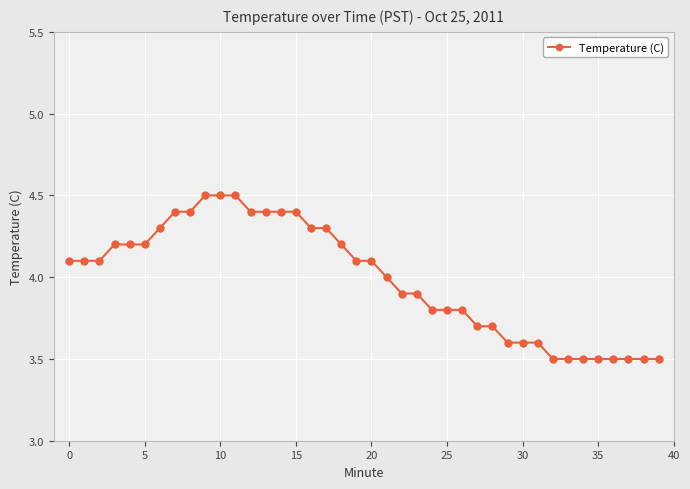

What is the difference between the maximum and second lowest values?

1.0